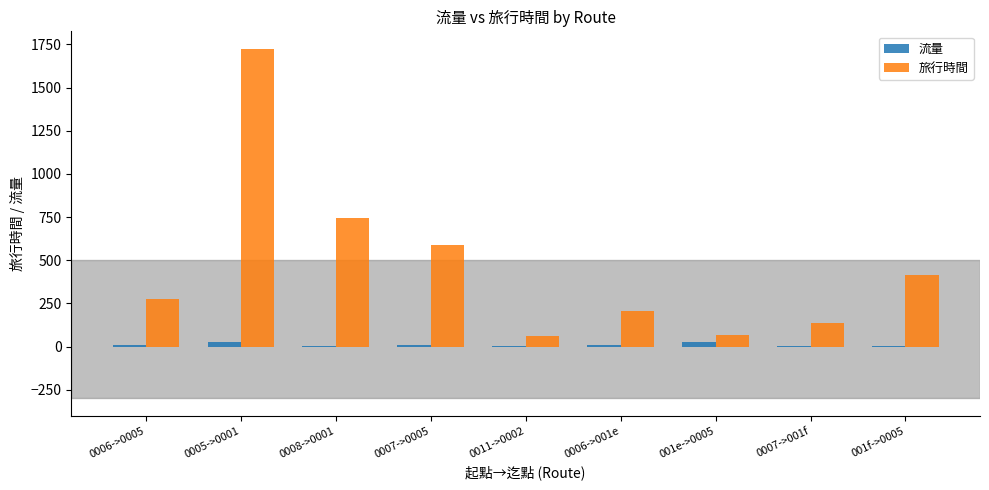

How many series are shown in this chart?

2